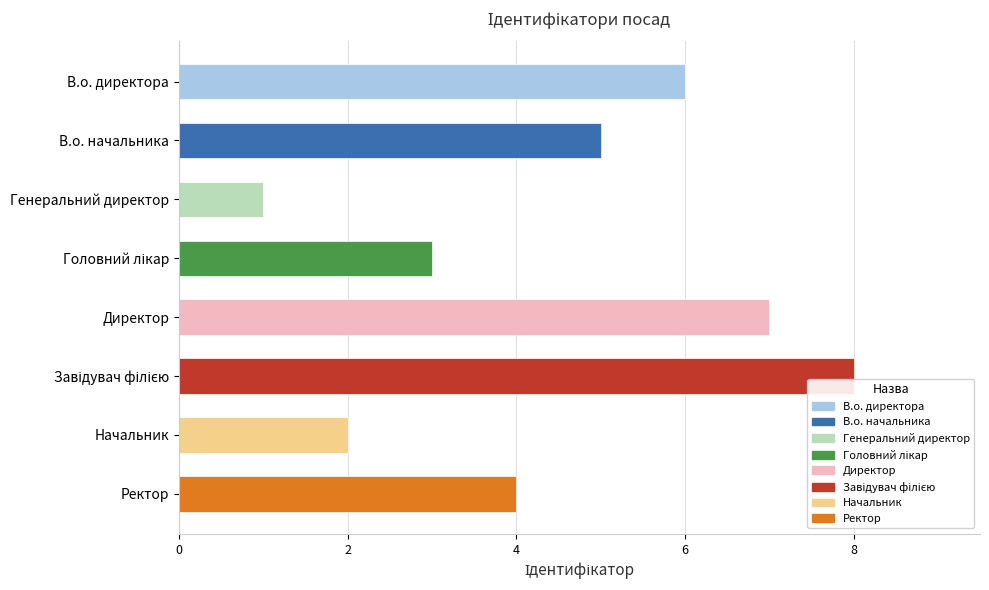

What is the sum of all values?

36